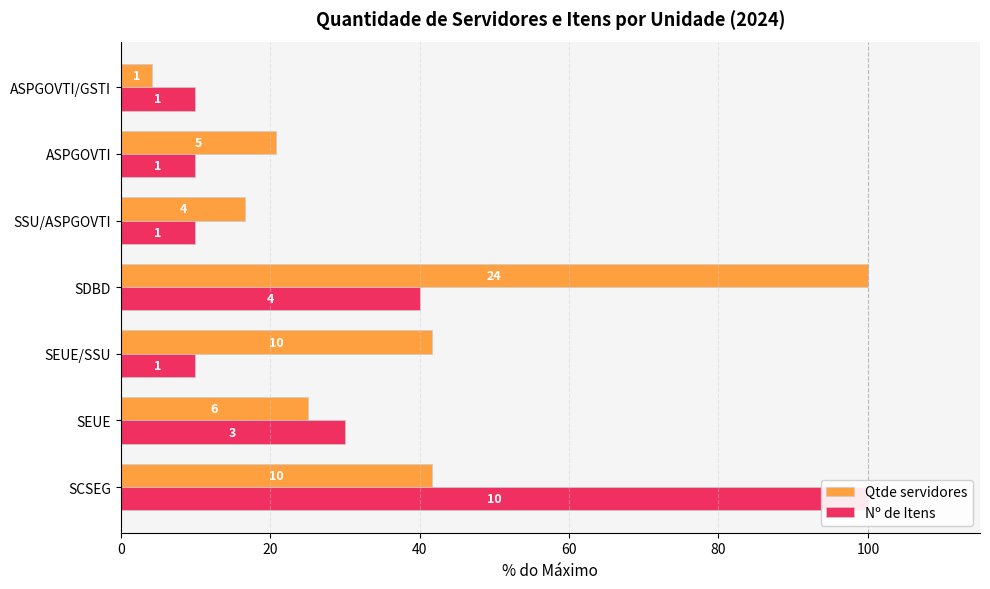

How many bars are there in each group?

2